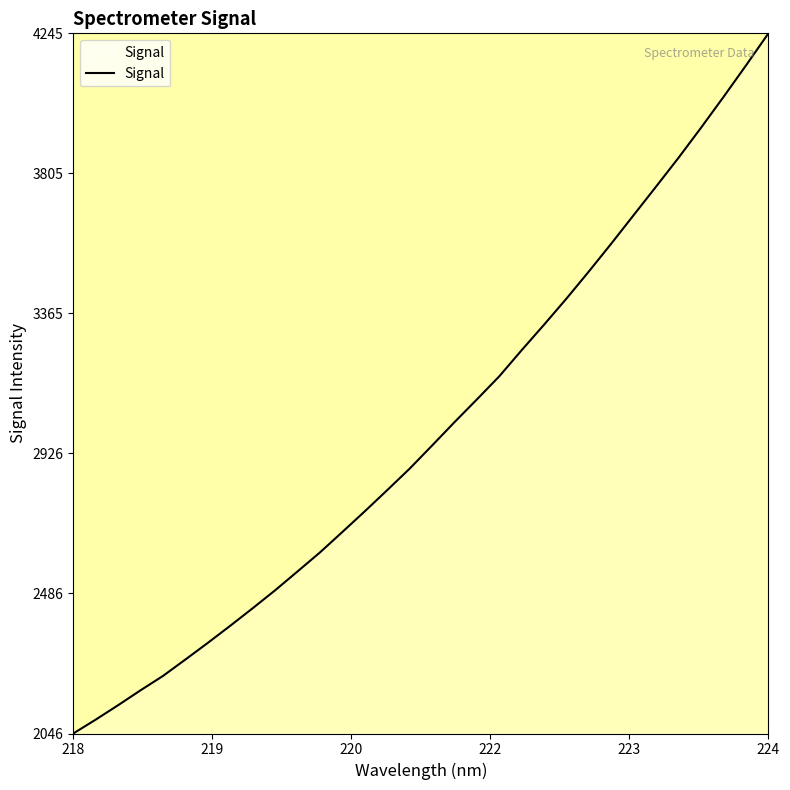

What is the smallest value displayed?

2046.1